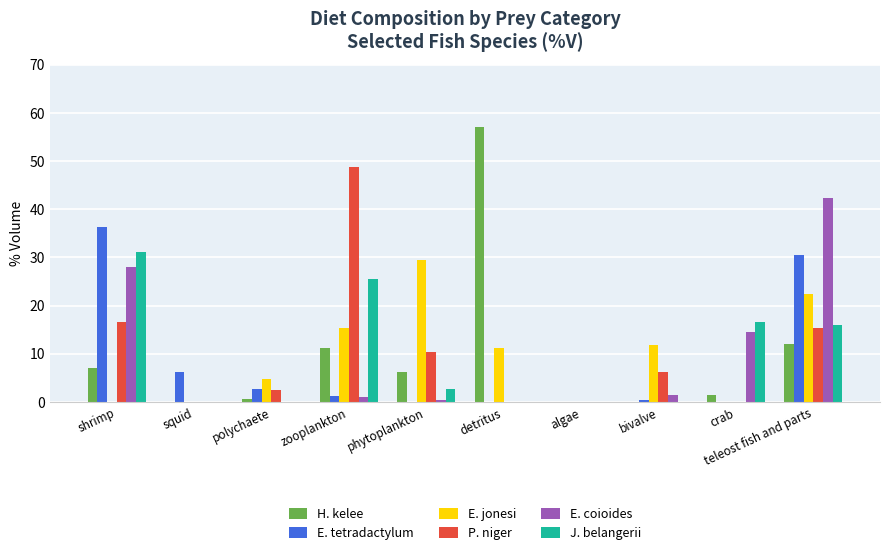

True or false: E. coioides has a value of 28.1 at shrimp.

True